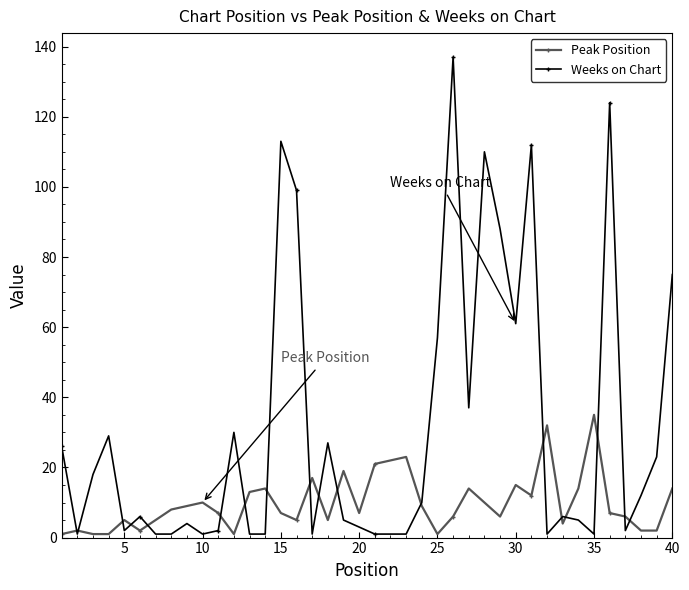

What is the maximum value for Peak Position?

35